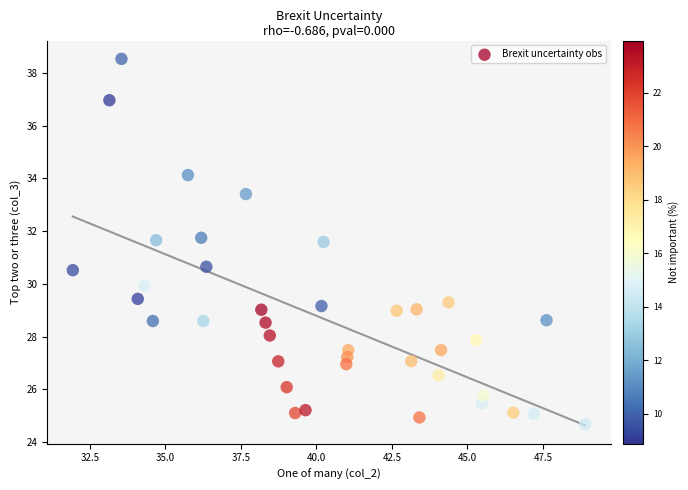

What is the range of X values (max minus min)?

17.0